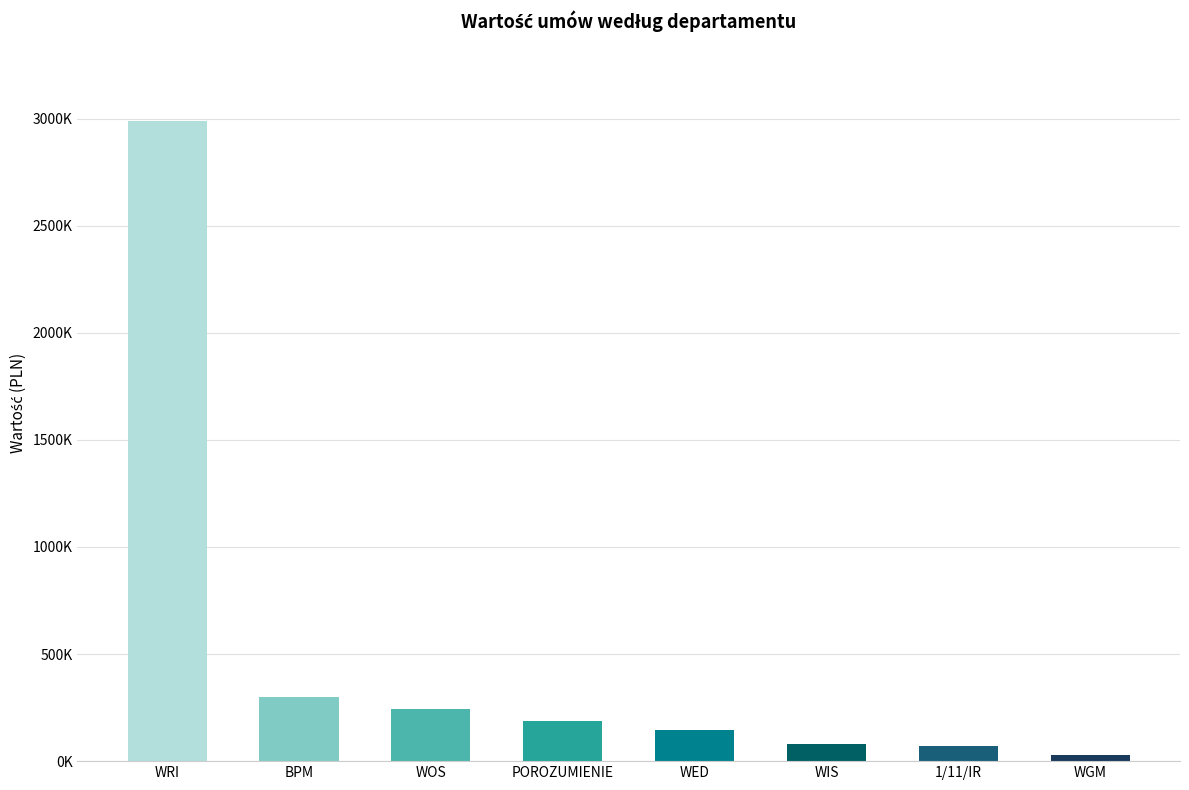

What is the approximate value at WED?

144374.9